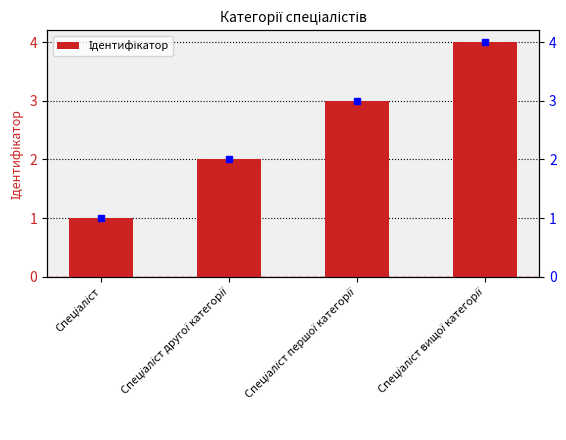

What is the label of the 2nd bar from the left?

Спеціаліст другої категорії